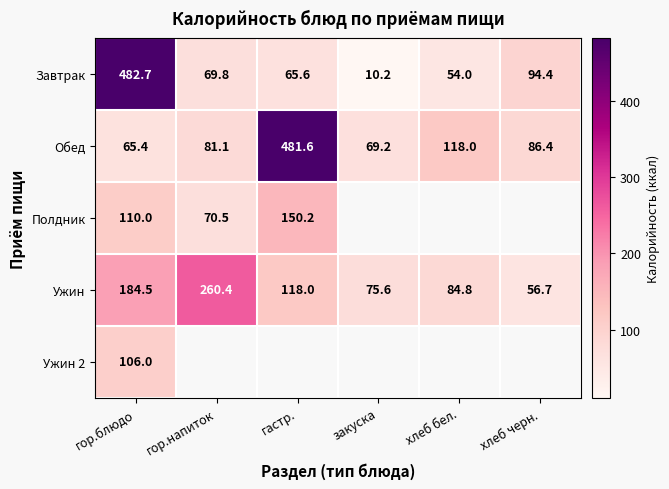

What is the sum of the Обед values at гастр. and закуска?

550.8